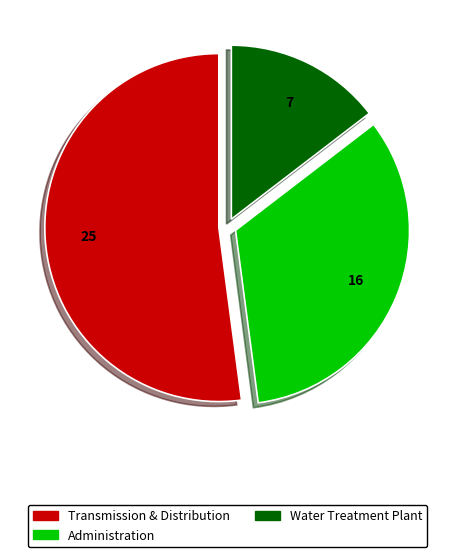

Does Water Treatment Plant account for over 50% of the chart?

No